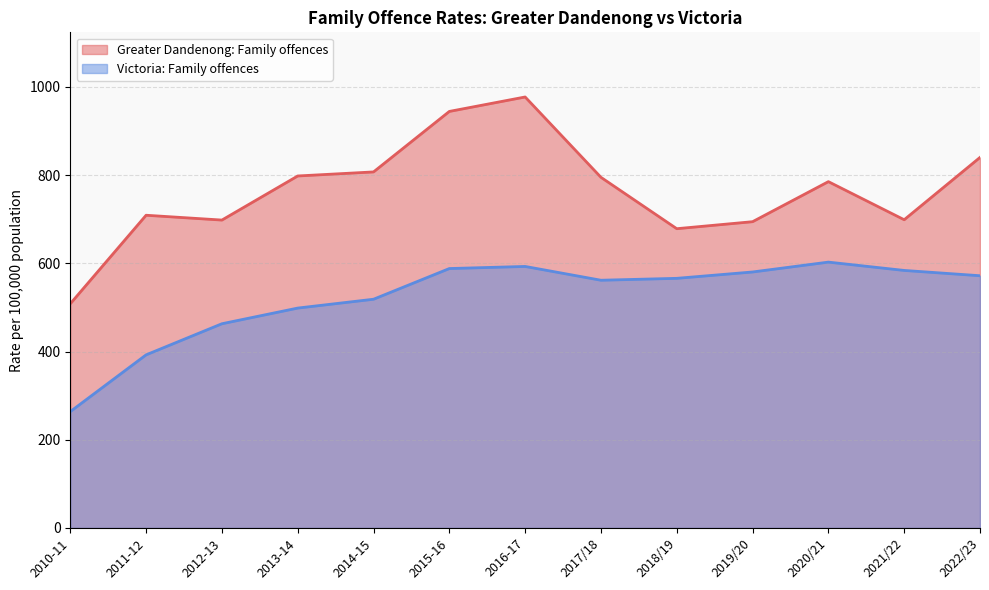

What is the difference between the maximum and minimum values in the Victoria: Family offences series?

338.9